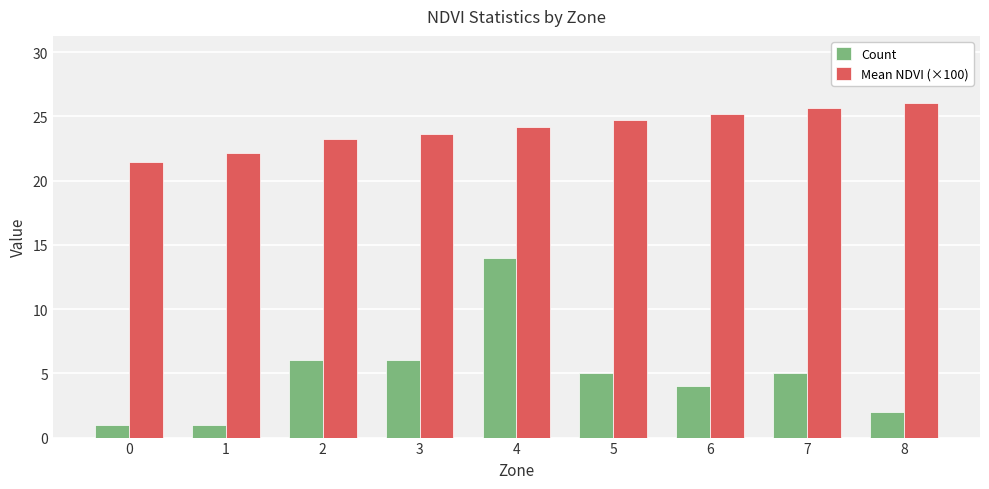

What is the smallest value displayed?

1.0